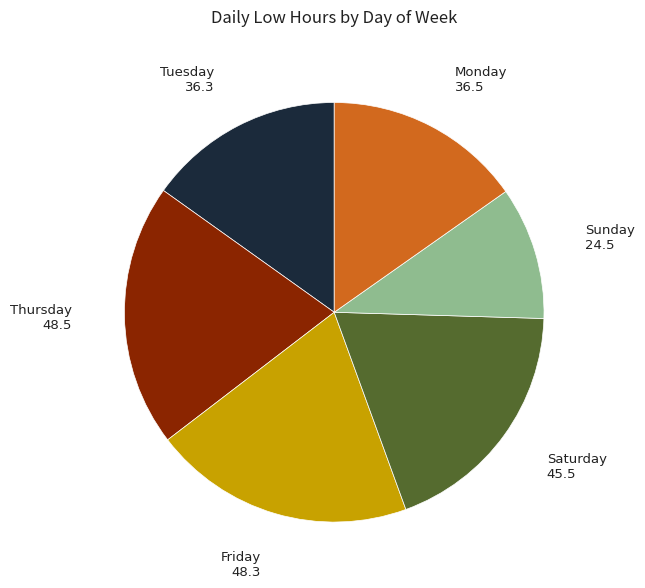

Is the sum of Sunday and Monday greater than half?

No